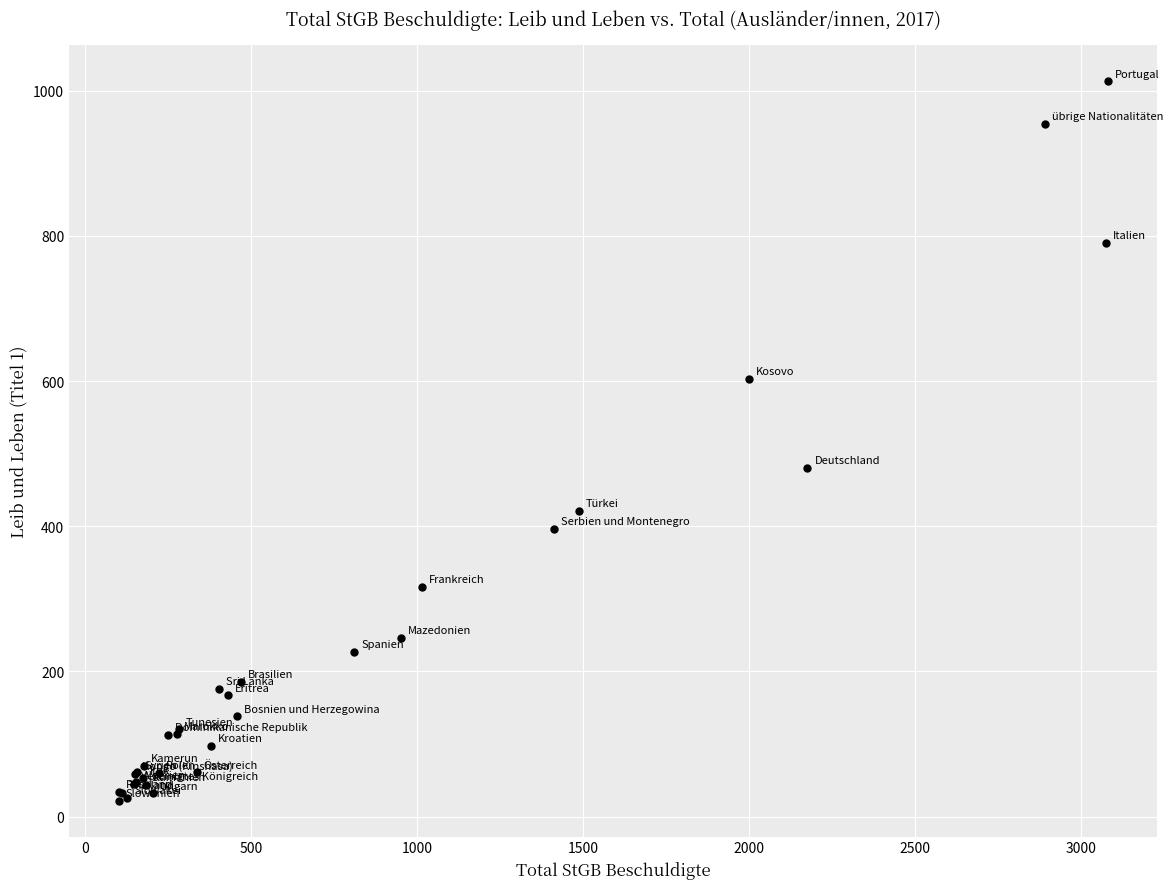

What Y value in the scatter plot is closest to 517?

481